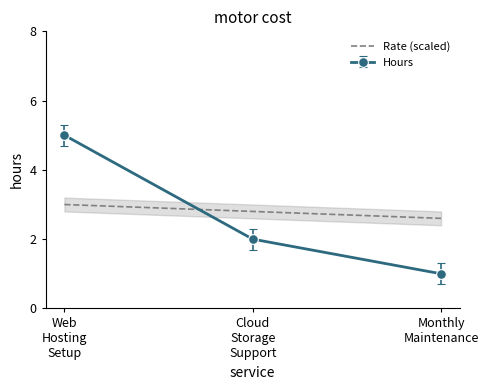

What is the label of the 3rd point from the right?

Web
Hosting
Setup